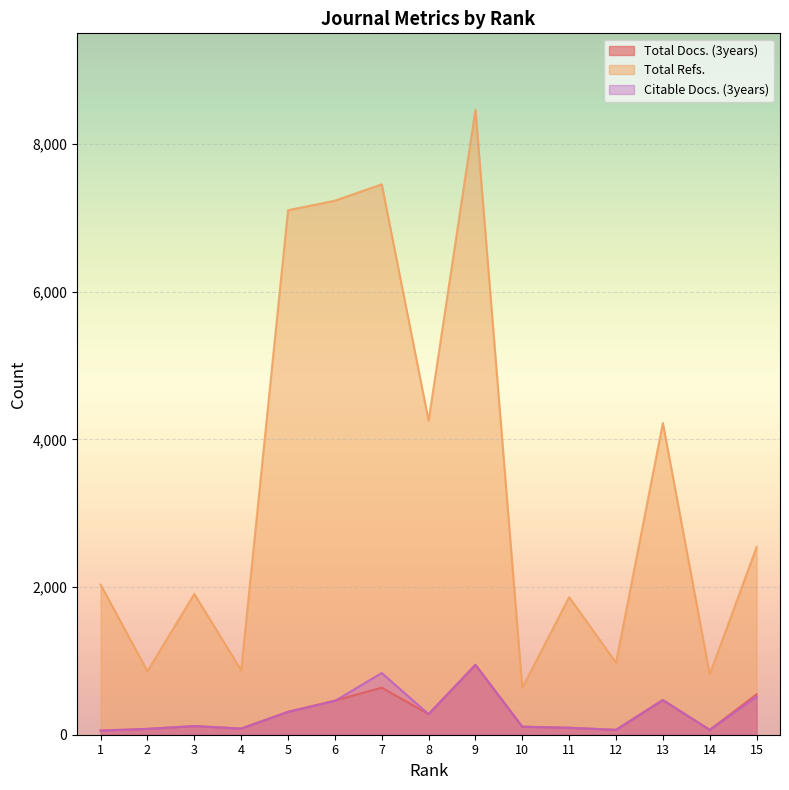

Reading left to right, extract all data points from this chart.

Total Docs. (3years): 57	79	117	83	311	462	638	279	947	109	94	66	470	66	547
Total Refs.: 2033	860	1907	873	7104	7233	7455	4254	8464	635	1864	975	4223	817	2541
Citable Docs. (3years): 55	79	117	83	309	458	836	279	947	108	94	66	470	65	516